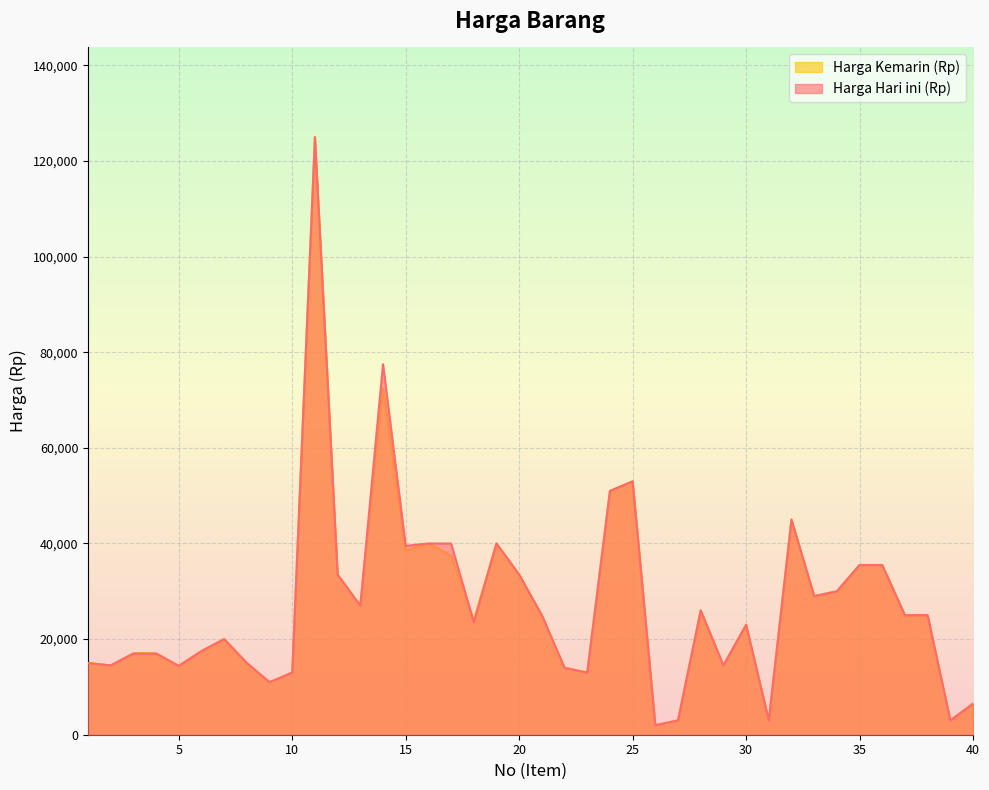

Is it true that Harga Kemarin (Rp) equals 49713 at 33?

False